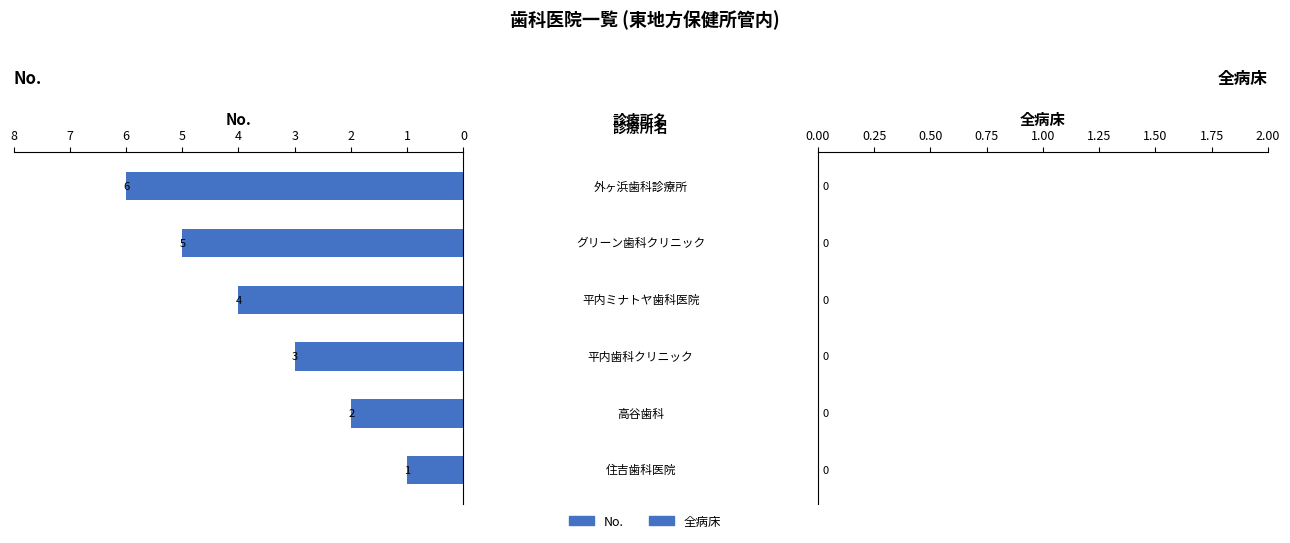

What is the difference between the second highest and second lowest values?

3